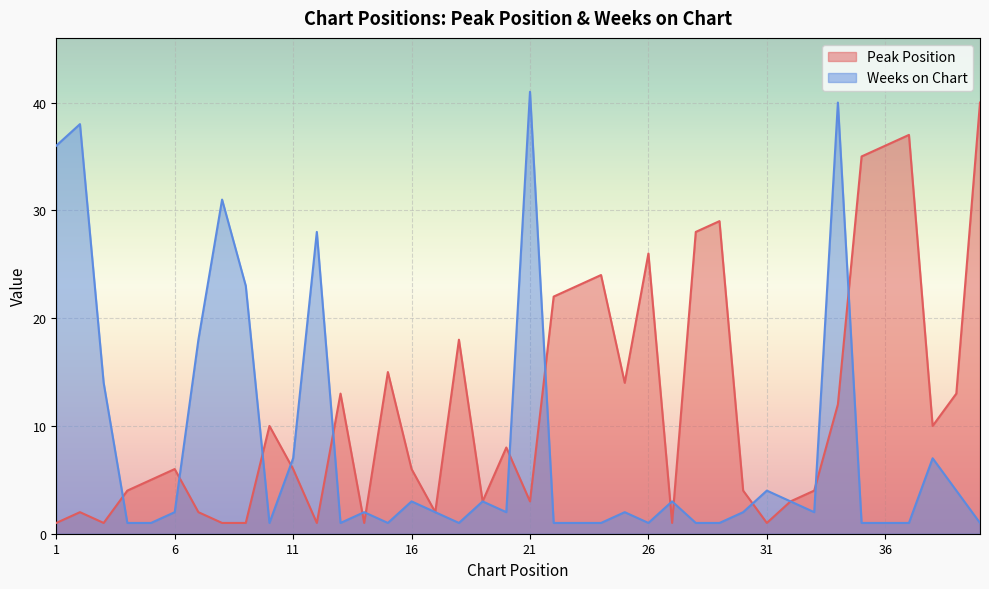

What is the difference between the Peak Position values at 16 and 13?

7